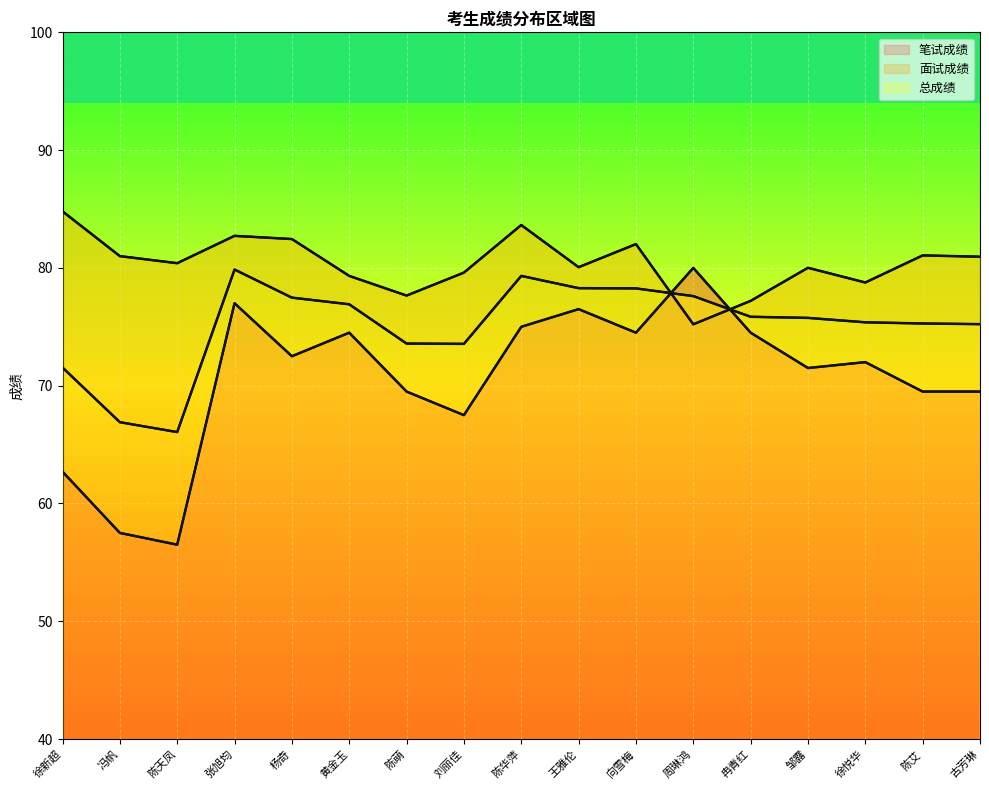

How many lines are shown in the chart?

3